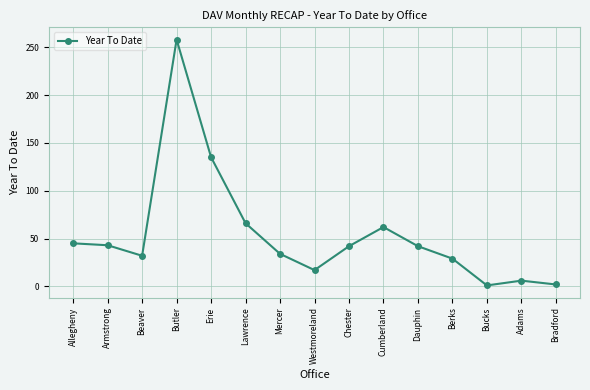

How many lines are shown in the chart?

1